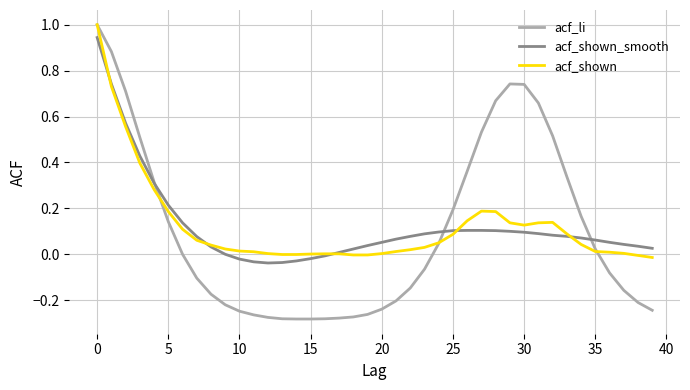

Which series ends up on top after the final intersection of acf_li and acf_shown_smooth?

acf_shown_smooth